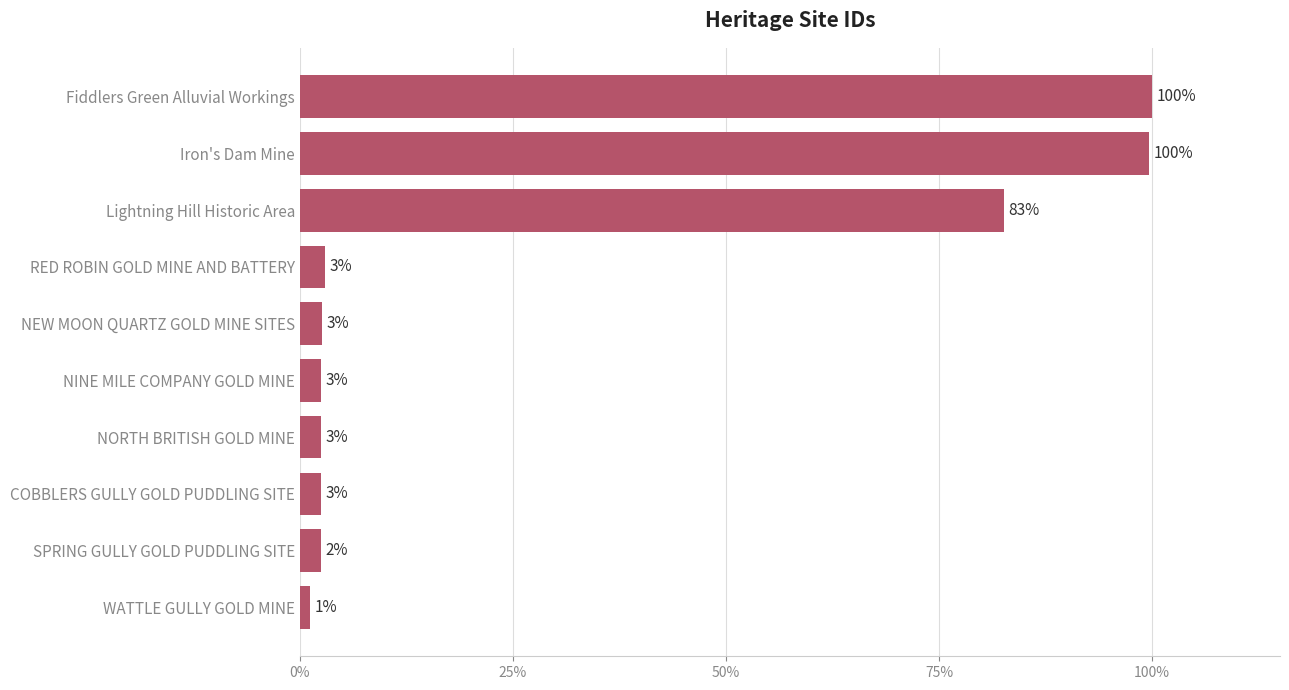

At which category does the chart reach its minimum across all series?

WATTLE GULLY GOLD MINE